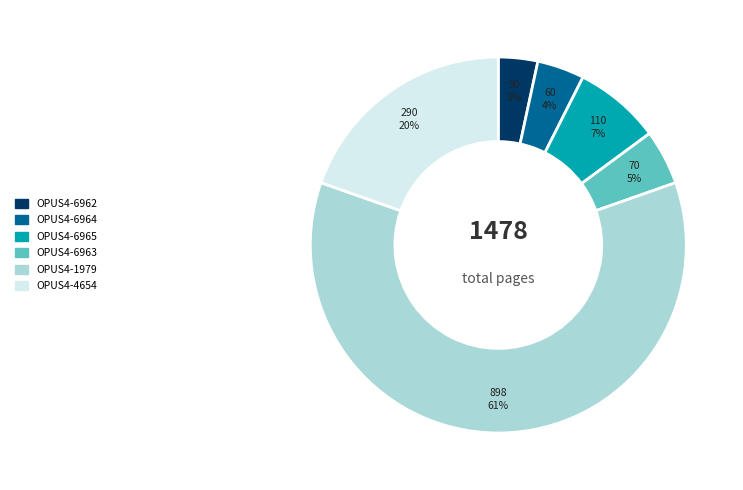

The OPUS4-4654 slice represents 25% of the pie. True or false?

False